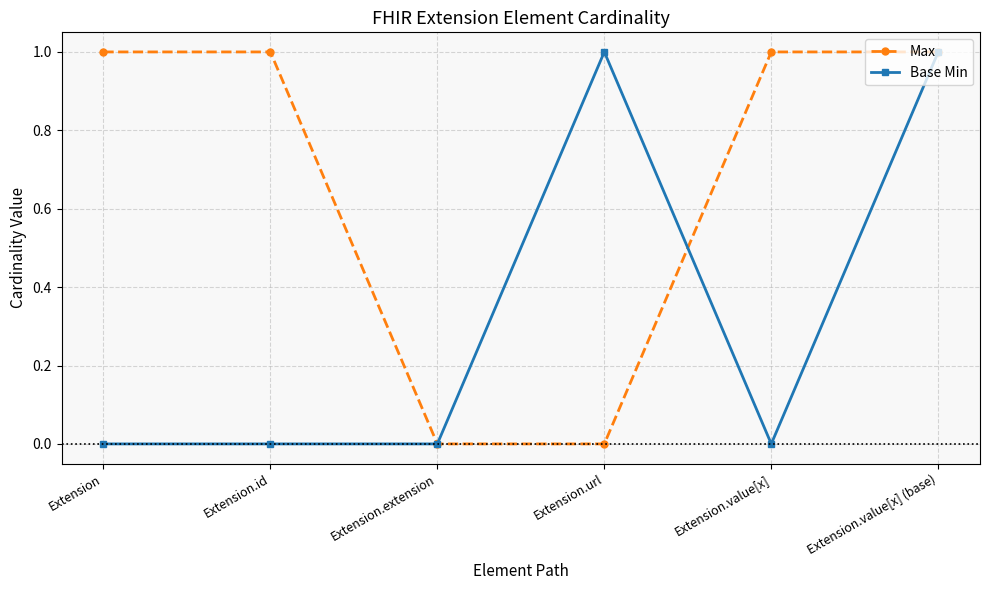

True or false: Base Min has more than 0 points higher than both neighbors.

True